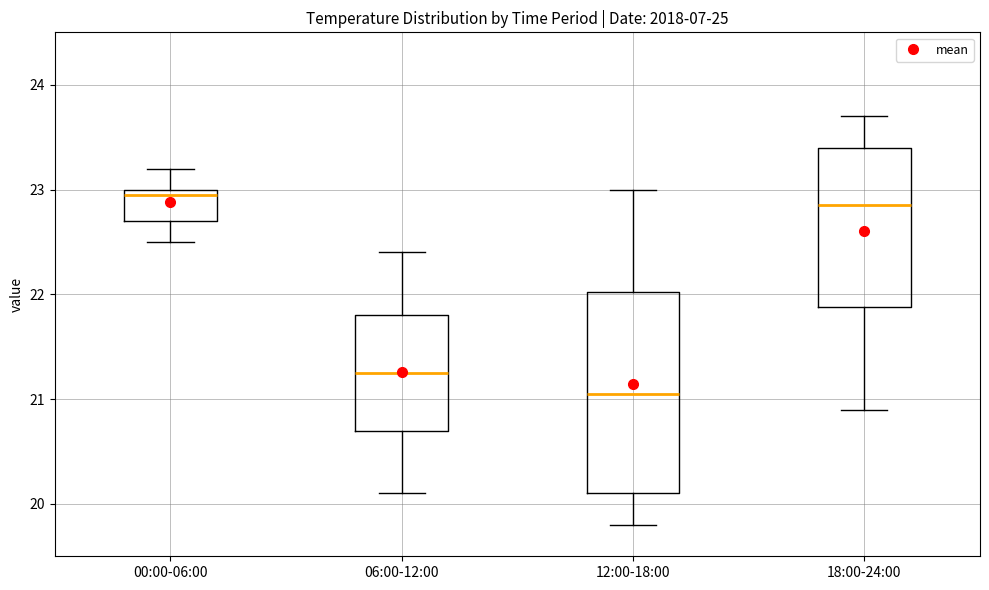

Reading left to right, read every box against the y-axis: the position of its median line, the range the box covers, and the ends of its whiskers. The values are not printed on the chart, so give them approximately, as read against the axis.

00:00-06:00: median 23.0 (just below the box's upper edge), box 22.7 to 23.0, whiskers 22.5 to 23.2
06:00-12:00: median 21.3, box 20.7 to 21.8, whiskers 20.1 to 22.4
12:00-18:00: median 21.1, box 20.1 to 22.0, whiskers 19.8 to 23.0
18:00-24:00: median 22.9, box 21.9 to 23.4, whiskers 20.9 to 23.7